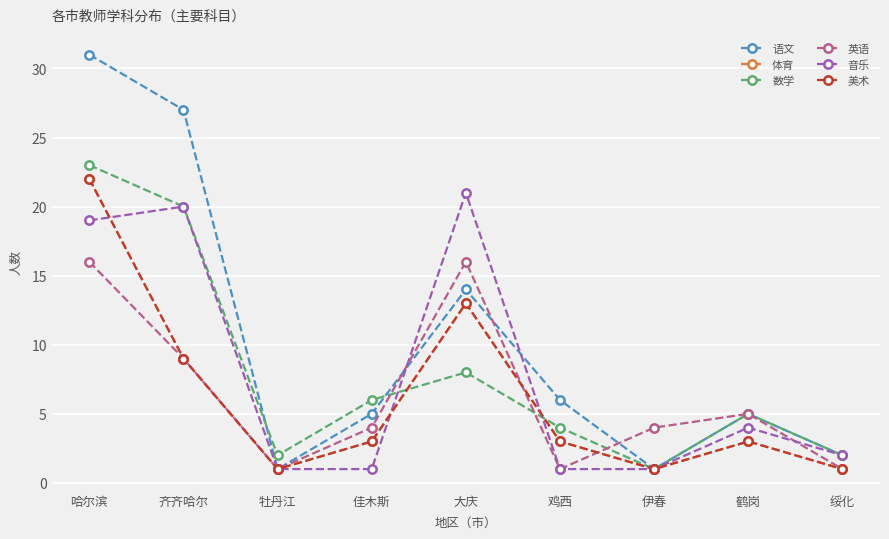

What position from the left is 牡丹江?

3